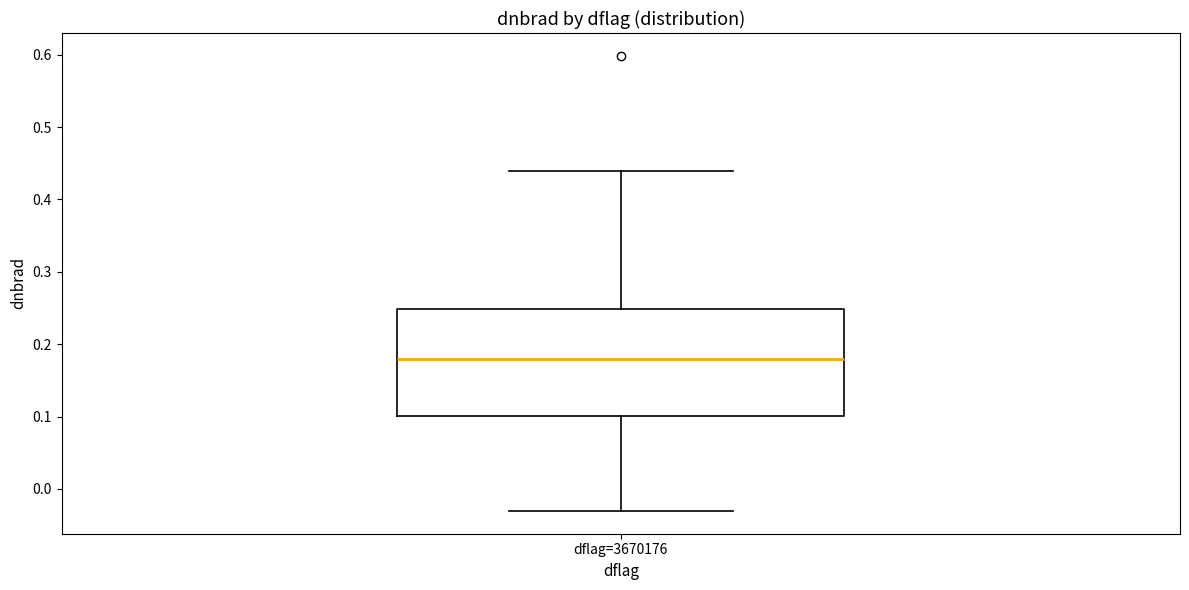

Transcribe this box plot: give where the median line is, the range the box spans, and where the two whiskers end, as read against the y-axis. The values are not printed on the chart, so give them approximately, as read against the axis.

median 0.18, box 0.10 to 0.25, whiskers -0.03 to 0.44